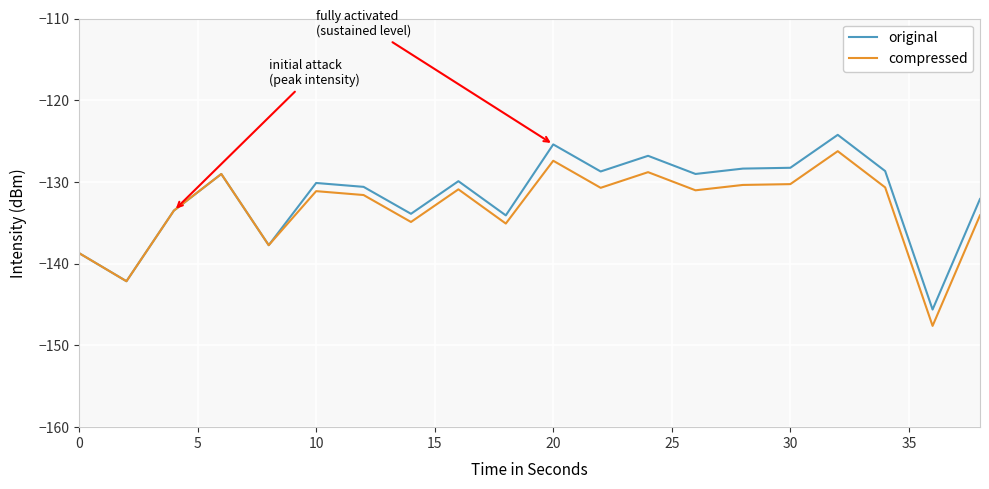

What is the average value of the original series?

-131.8